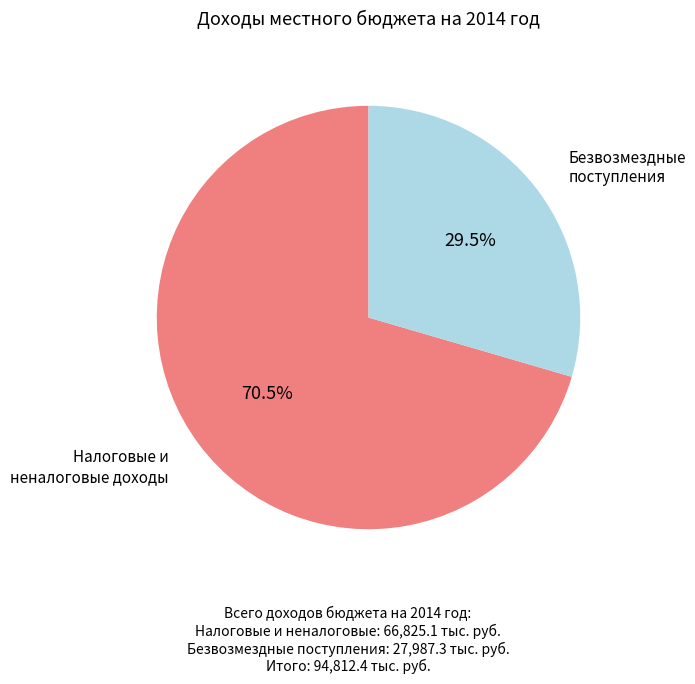

Is there any slice that represents more than half of the pie?

Yes